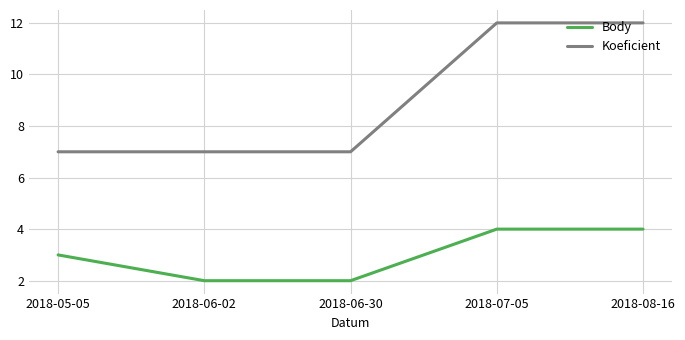

The Koeficient series shows 12 at 2018-08-16. True or false?

True